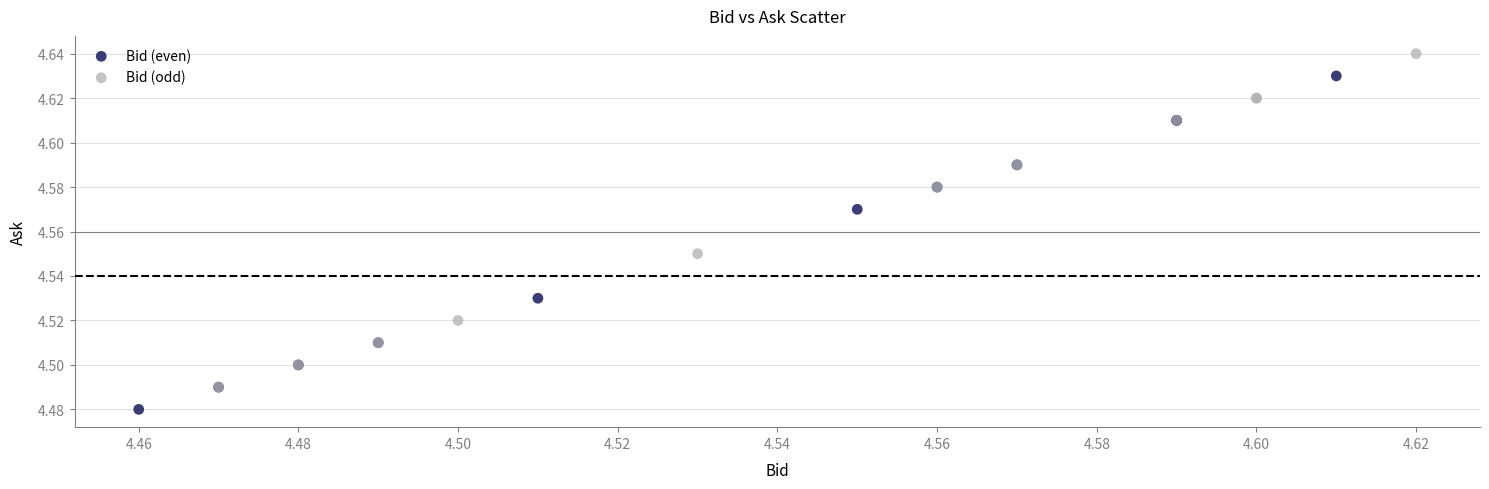

Which series contains the highest Y value?

Bid (odd)